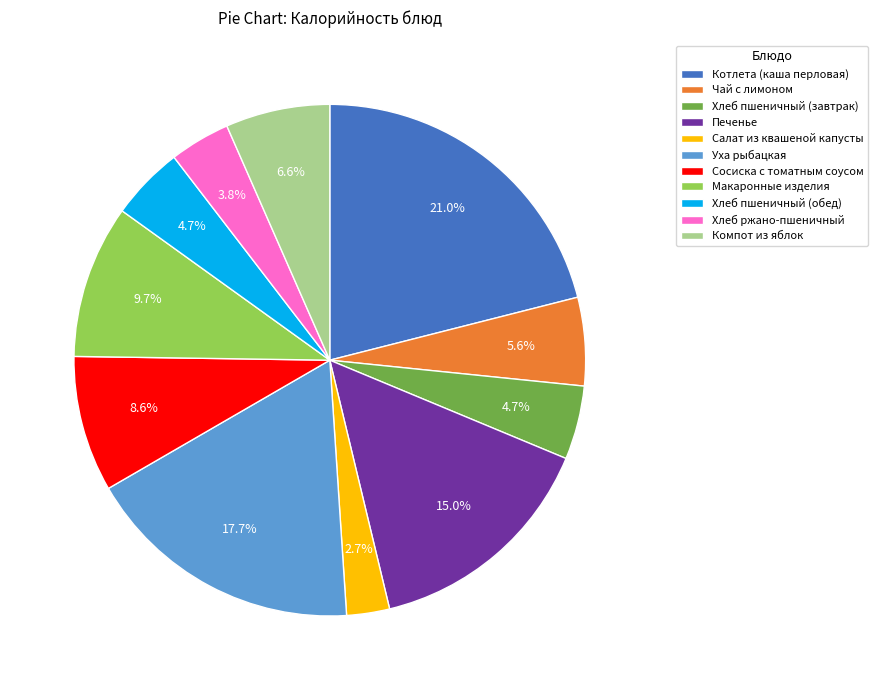

What portion of the pie excludes Хлеб пшеничный (обед)?

95.3%